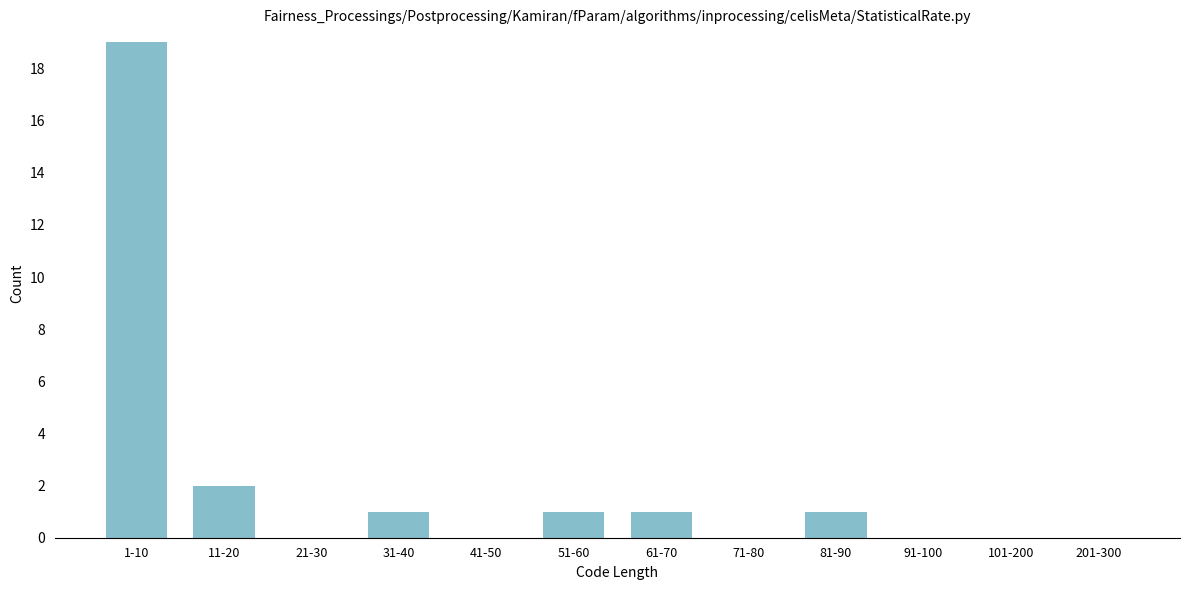

Reading left to right, extract all data points from this chart.

1-10=19	11-20=2	21-30=0	31-40=1	41-50=0	51-60=1	61-70=1	71-80=0	81-90=1	91-100=0	101-200=0	201-300=0